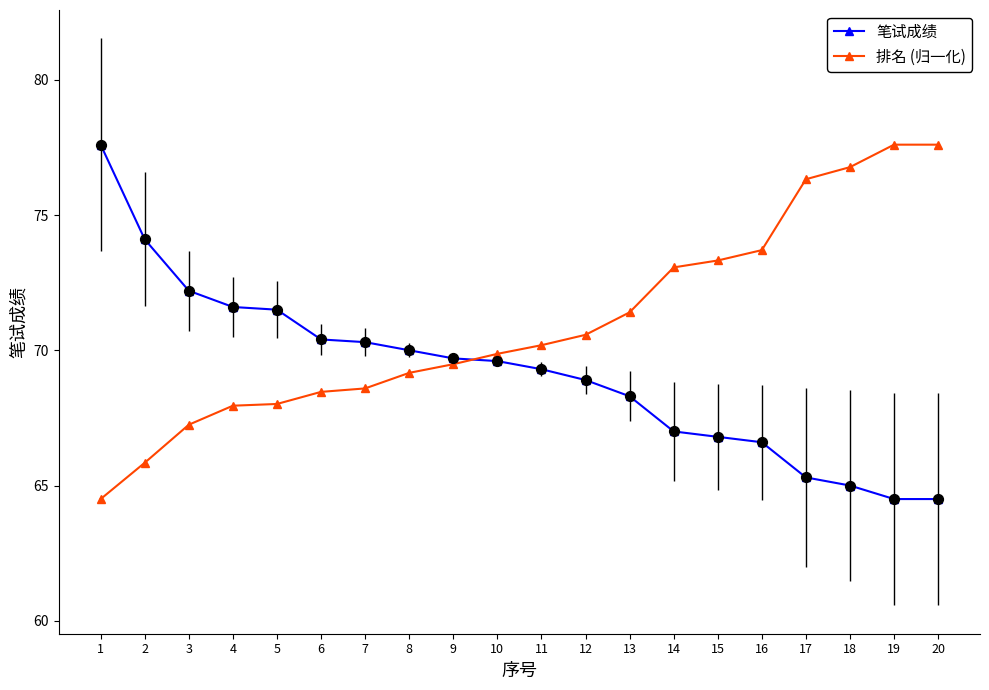

What is the difference between the highest and lowest values at 16?

7.1